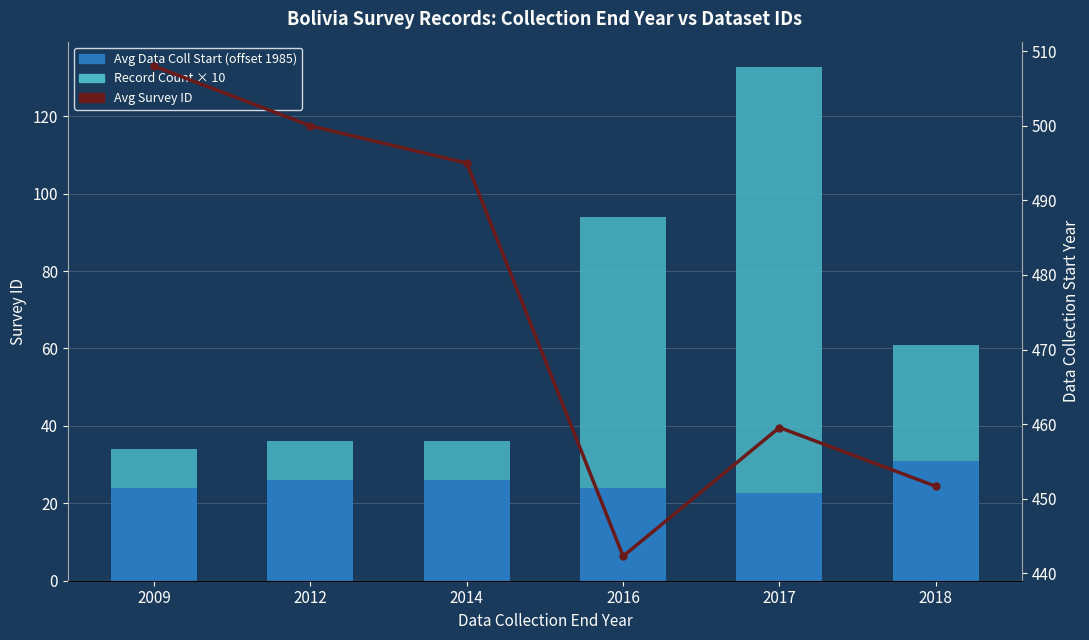

What is the value of the Avg Survey ID bar at the 4th from the left?

442.3